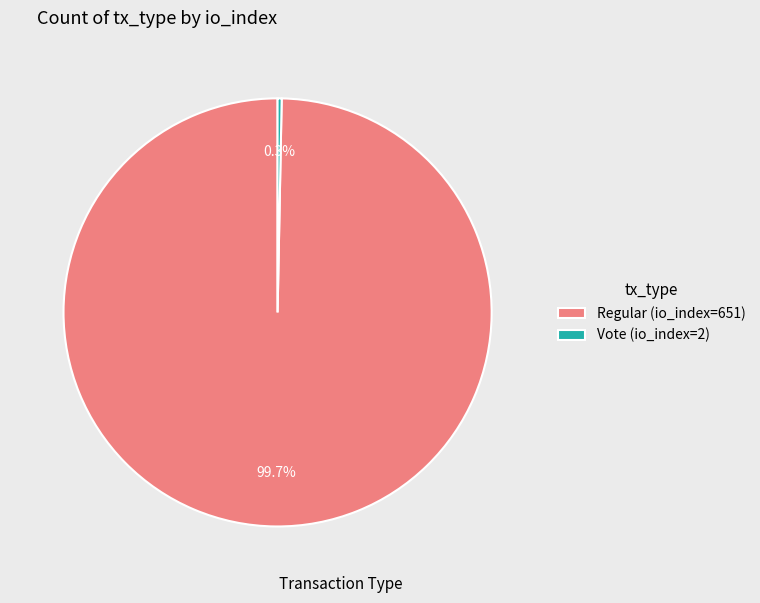

Which category accounts for the majority?

Regular (io_index=651)